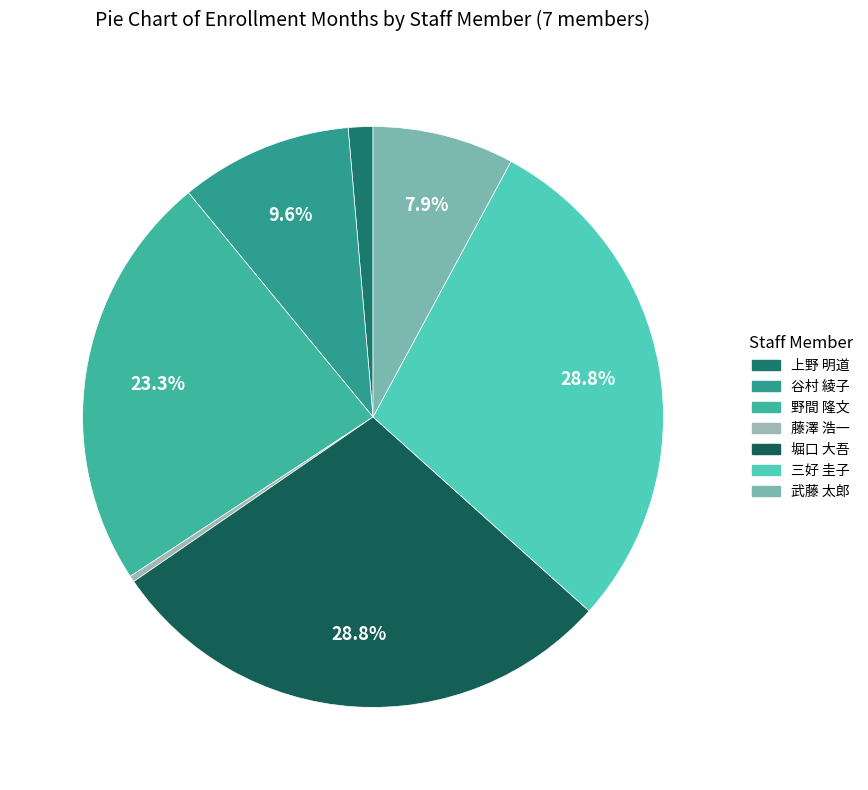

True or false: 野間 隆文 accounts for 14% of the total.

False